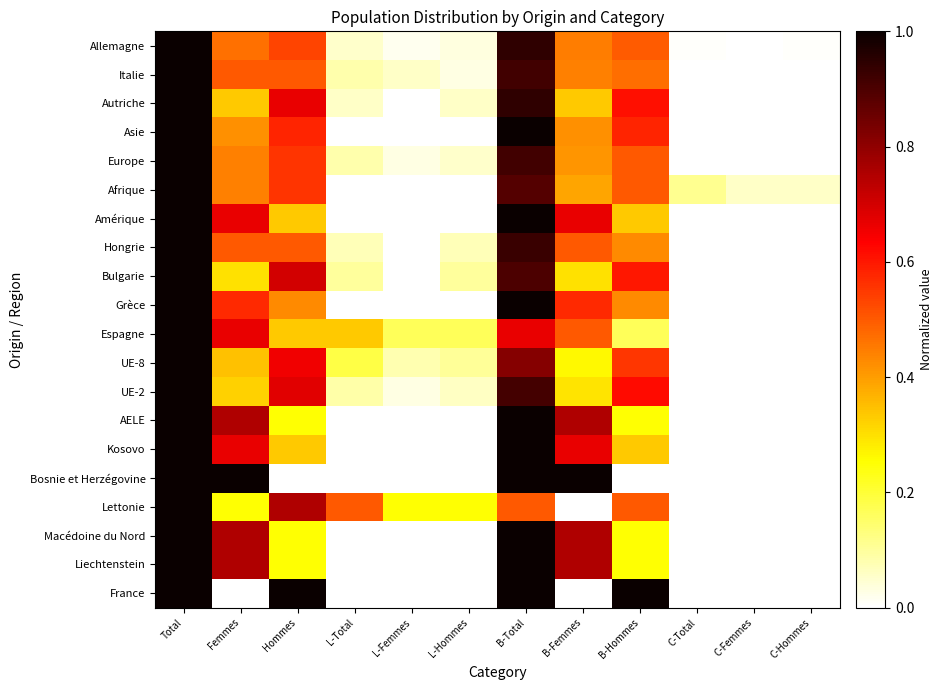

Which series has the largest total across all categories?

Allemagne